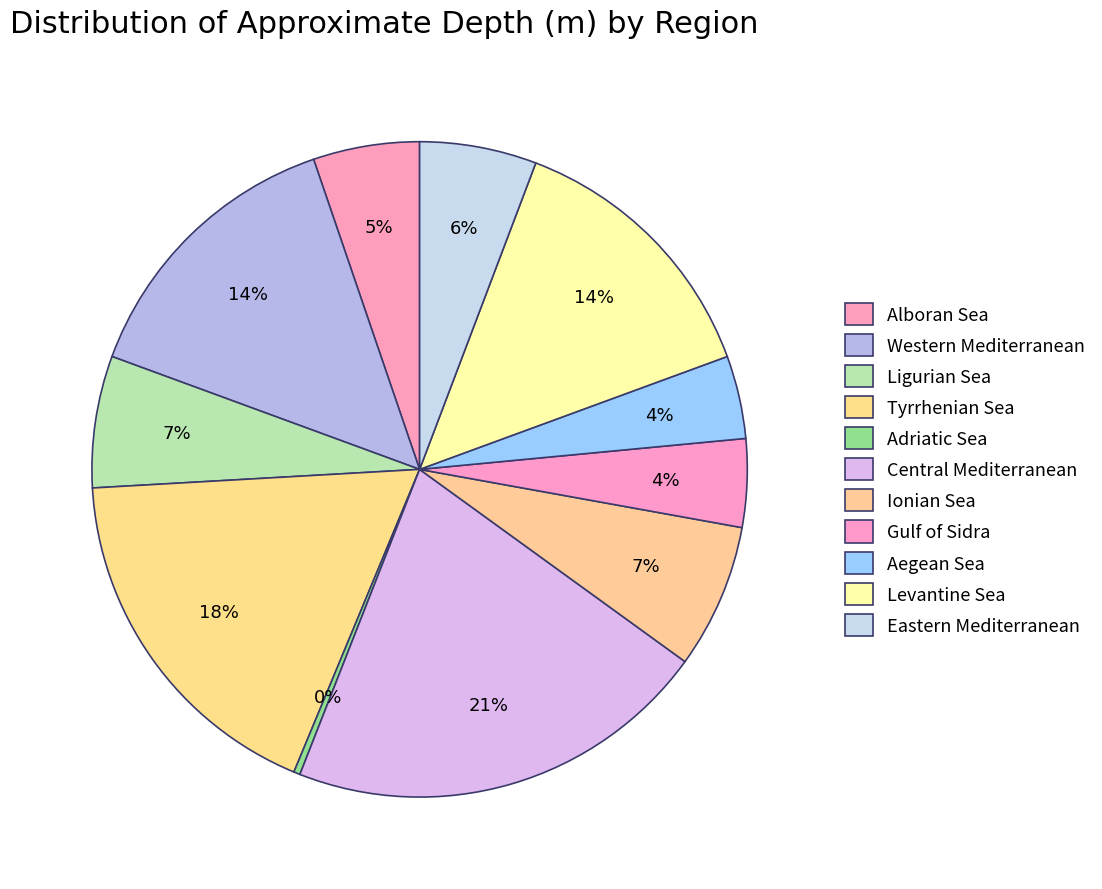

To the nearest percent, what percentage of the pie is Gulf of Sidra?

4%